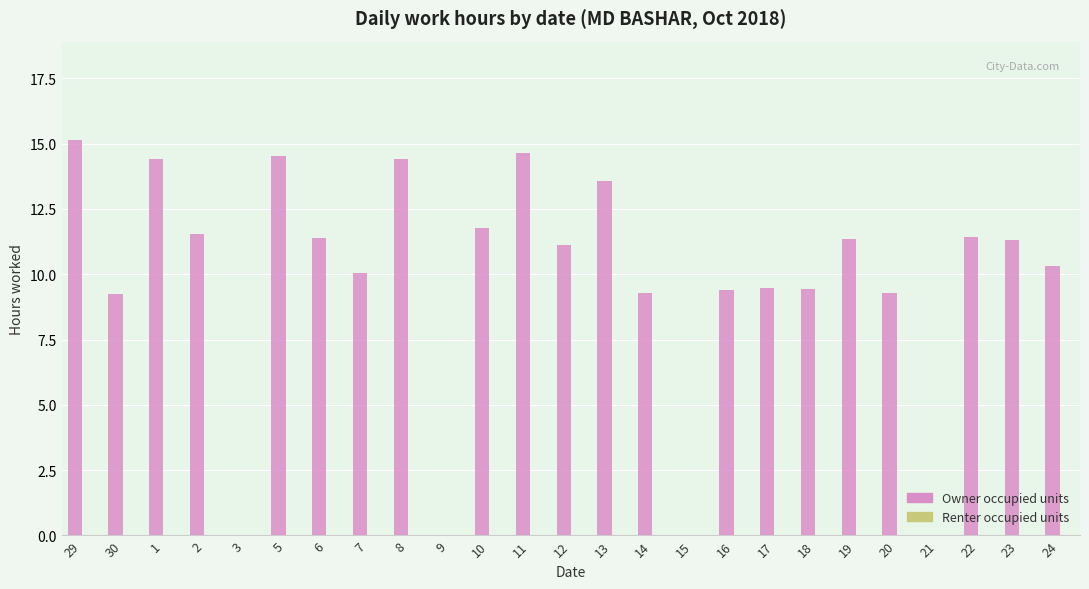

How many categories are shown in the chart?

25